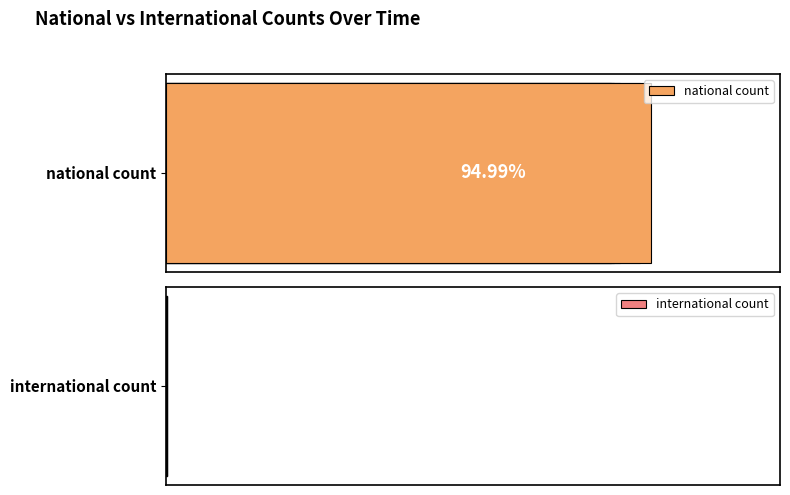

What is the maximum value shown in the chart?

451.0